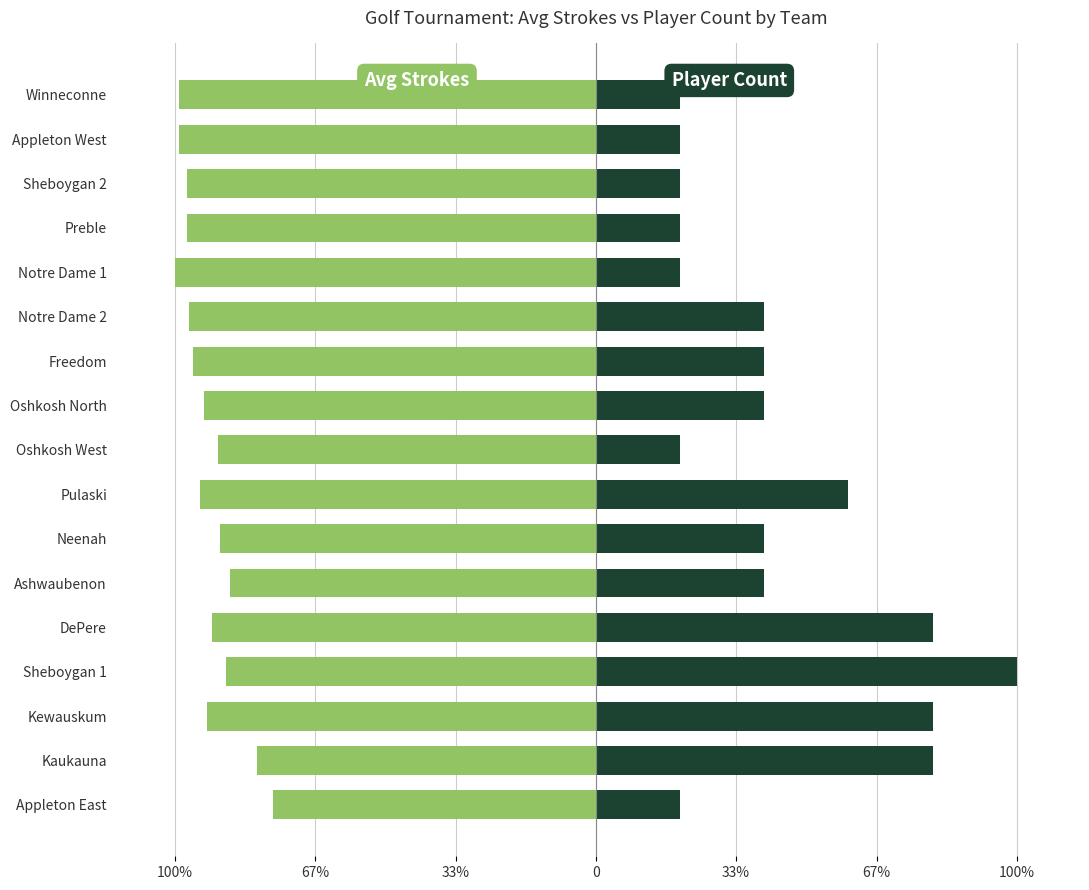

Rank the series by their maximum value, from lowest to highest.

Avg Strokes, Player Count